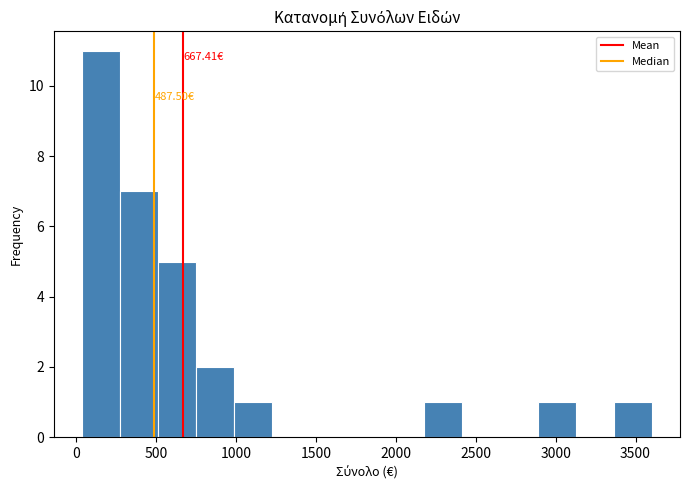

Which range on the x-axis has the tallest bar?

50 to 250